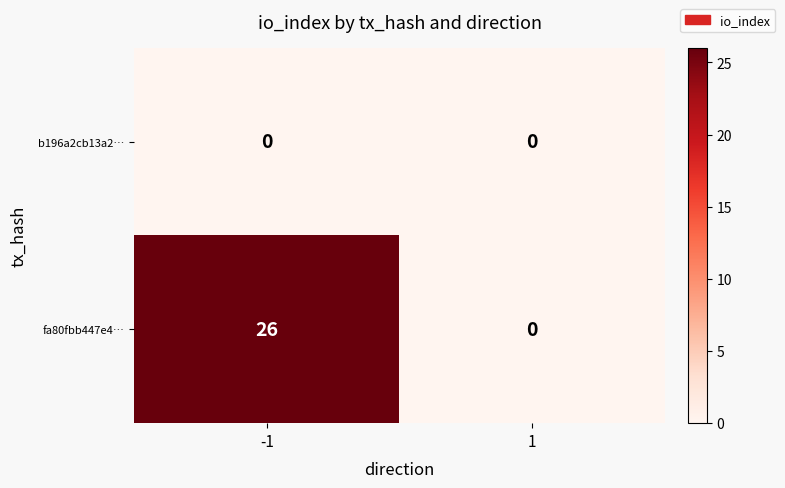

What is the total value across all series at -1?

26